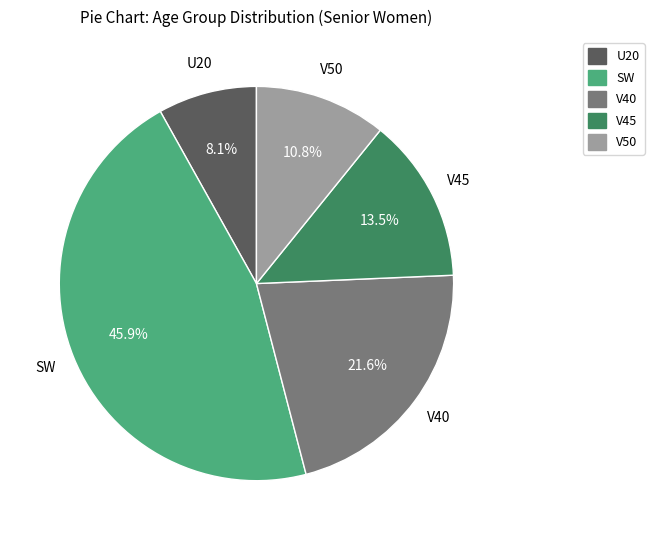

True or false: V50 accounts for 1% of the total.

False